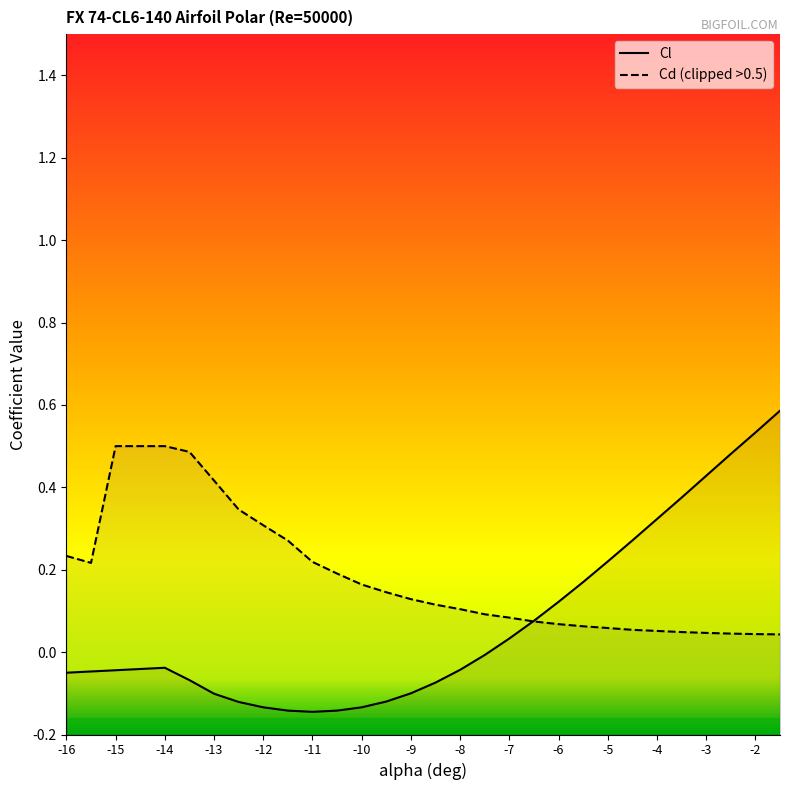

The value at -4 is 0.1. True or false?

False